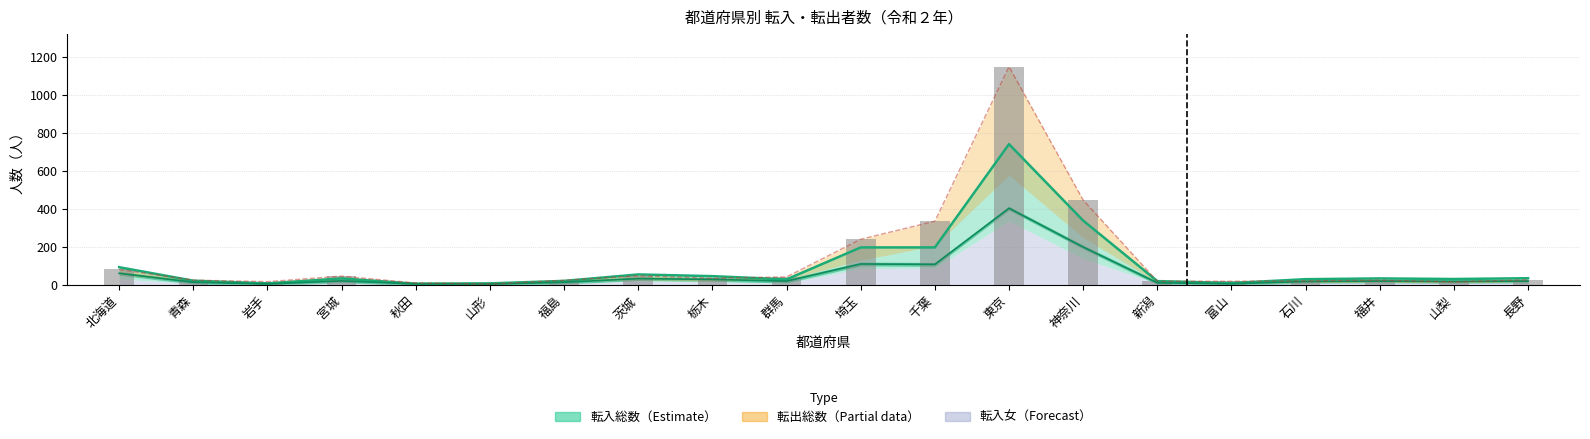

Rank the categories by value from lowest to highest.

山形, 秋田, 山梨, 岩手, 新潟, 富山, 石川, 福島, 青森, 福井, 長野, 栃木, 群馬, 宮城, 茨城, 北海道, 埼玉, 千葉, 神奈川, 東京